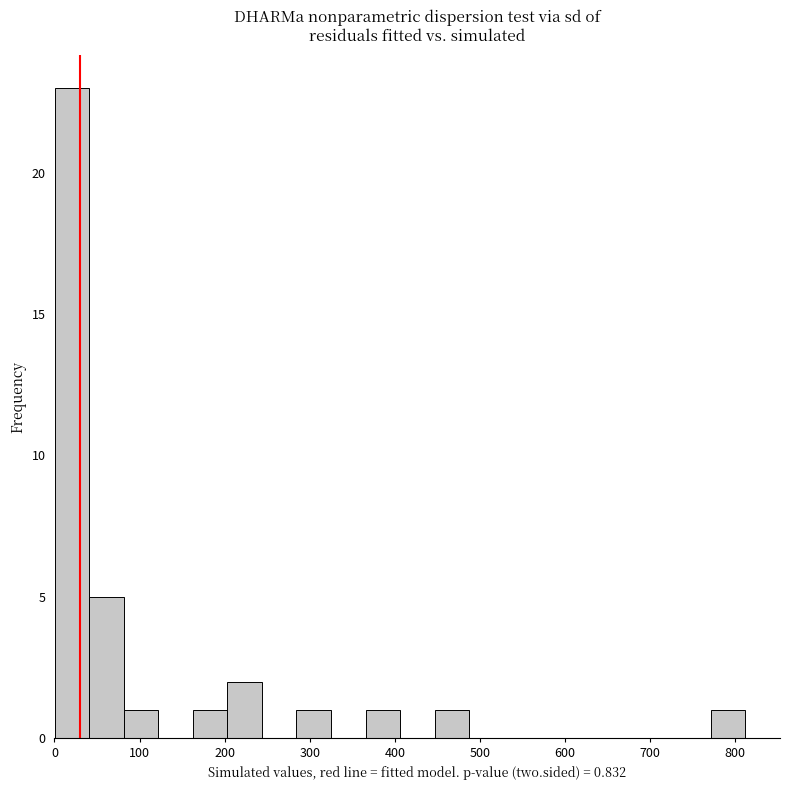

Over which range of the x-axis is the bar tallest?

0 to 40